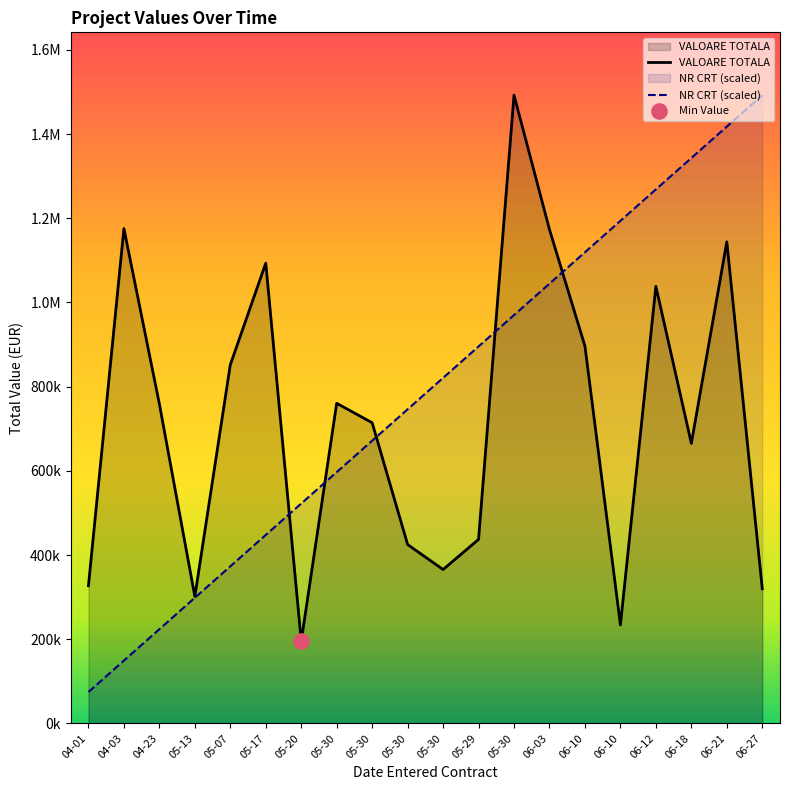

What are all the series names shown in the legend?

VALOARE TOTALA, NR CRT